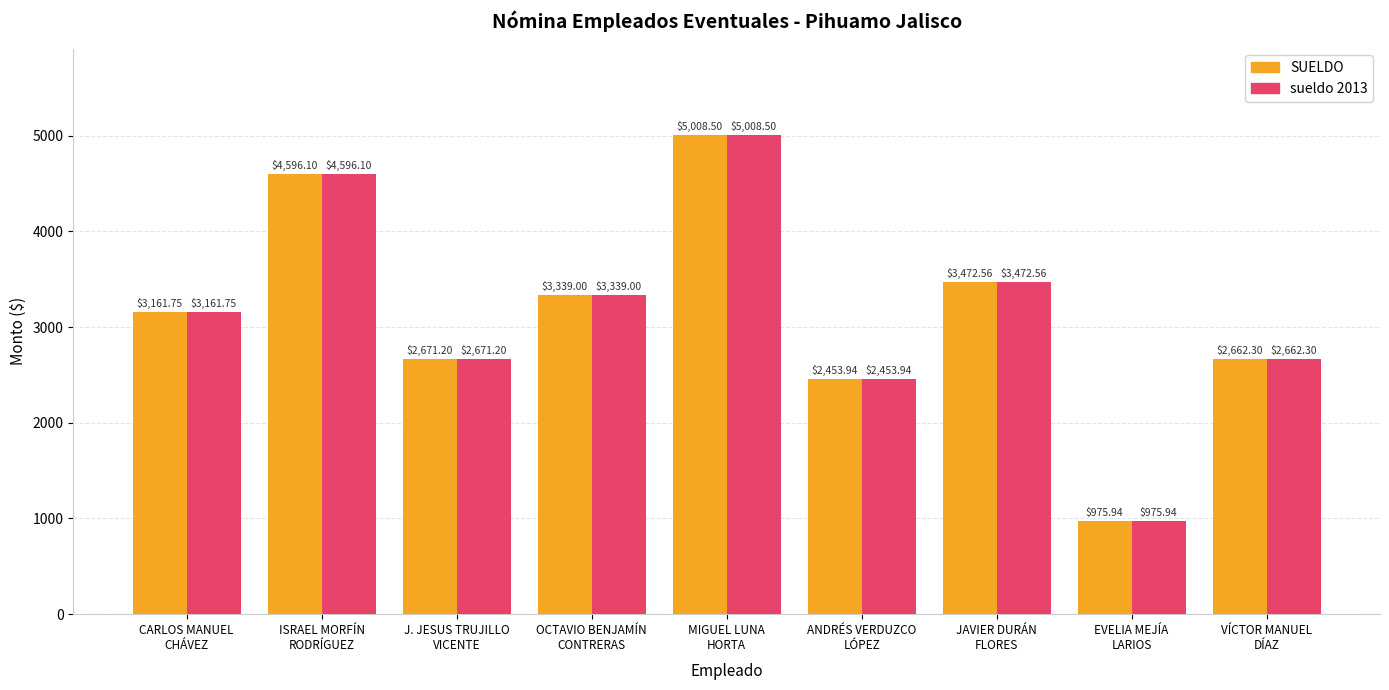

Count the number of categories in the chart.

9